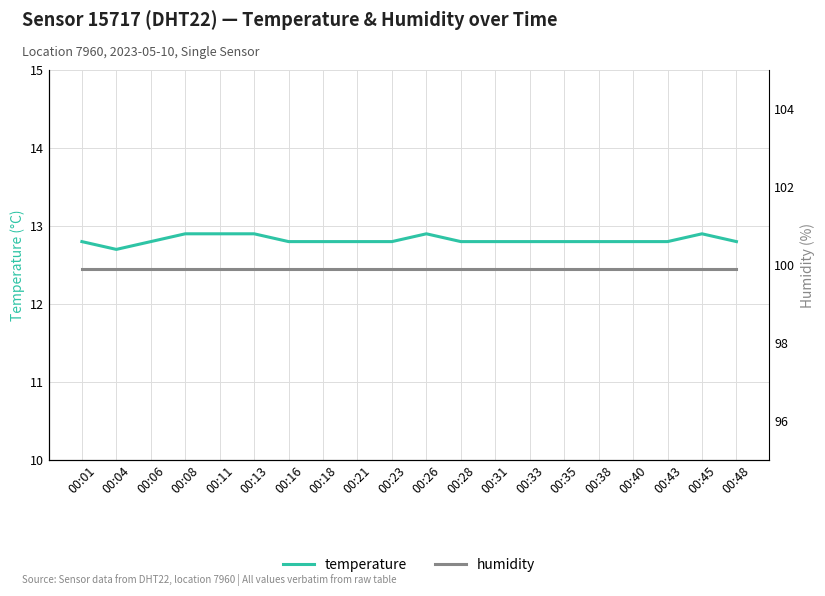

Is this an area chart (filled region under the line)?

No